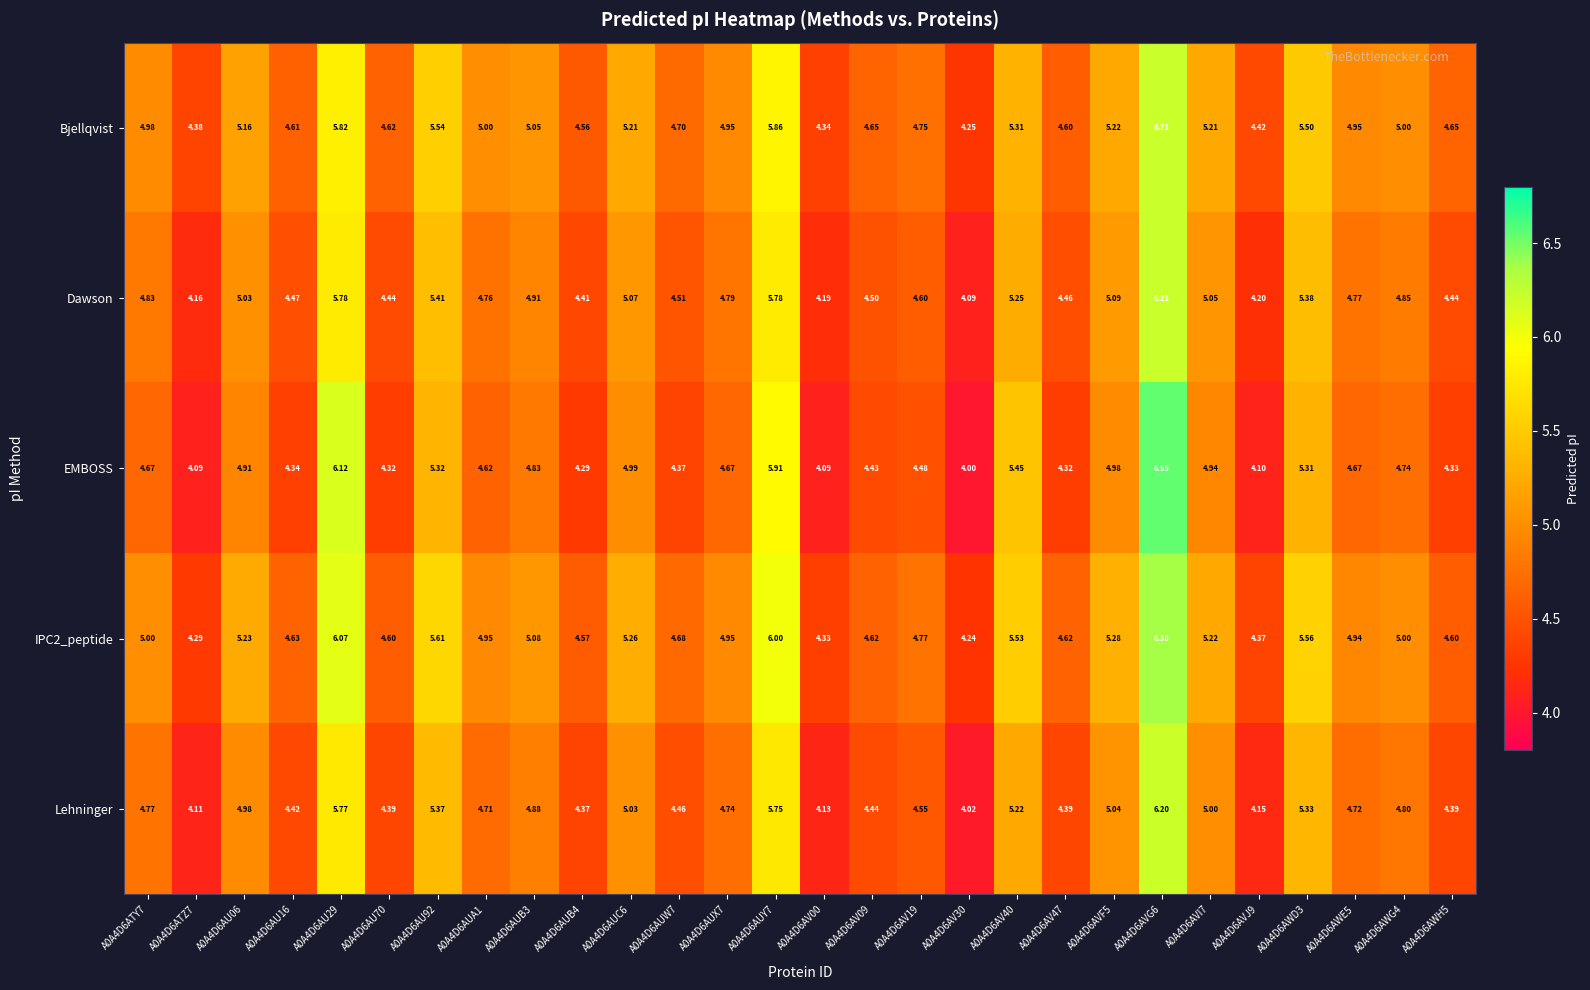

What is the difference between the highest and lowest values at A0A4D6AVJ9?

0.3